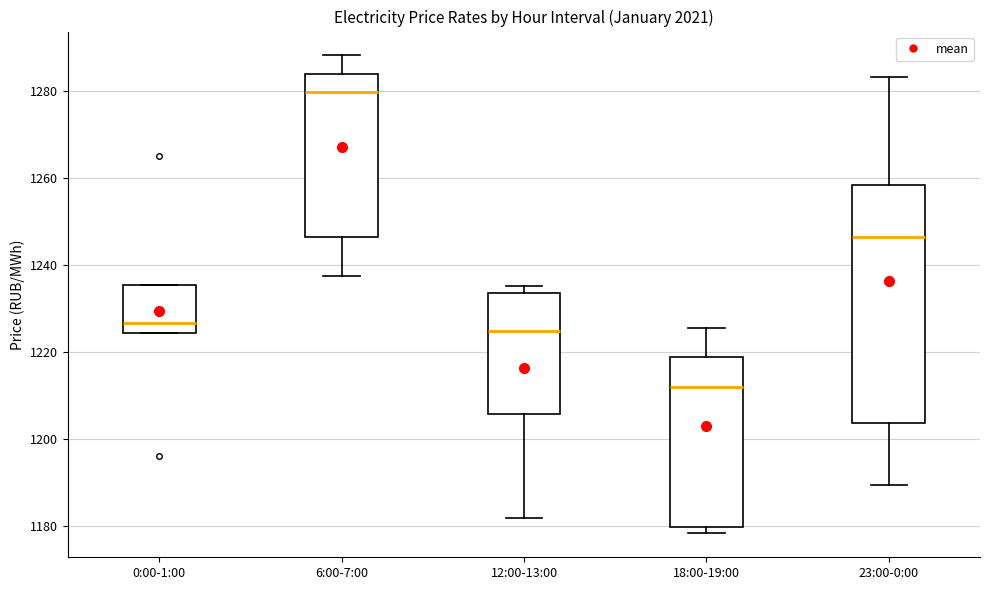

Reading left to right, read every box against the y-axis: the position of its median line, the range the box covers, and the ends of its whiskers. The values are not printed on the chart, so give them approximately, as read against the axis.

0:00-1:00: median 1226, box 1224 to 1236, whiskers 1224 to 1236
6:00-7:00: median 1280, box 1246 to 1284, whiskers 1238 to 1288
12:00-13:00: median 1224, box 1206 to 1234, whiskers 1182 to 1236
18:00-19:00: median 1212, box 1180 to 1218, whiskers 1178 to 1226
23:00-0:00: median 1246, box 1204 to 1258, whiskers 1190 to 1284